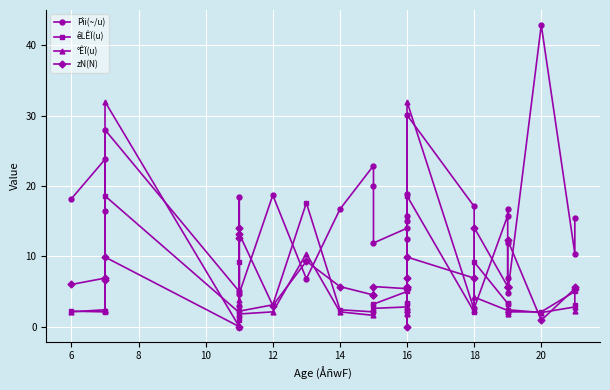

What is the value of the °ÊÏ(u) point at the 3rd from the left?

2.2